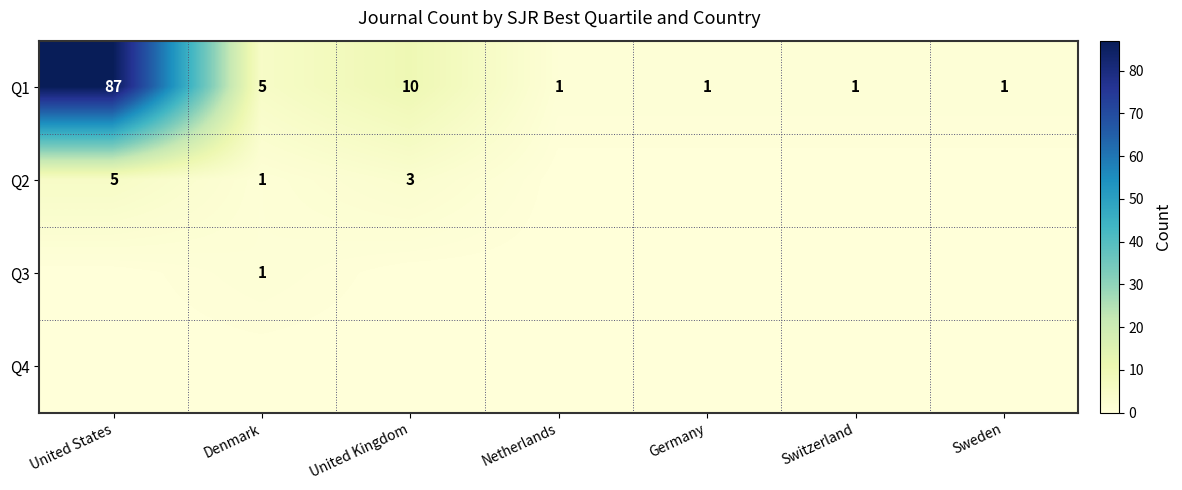

What is the greatest value displayed?

87